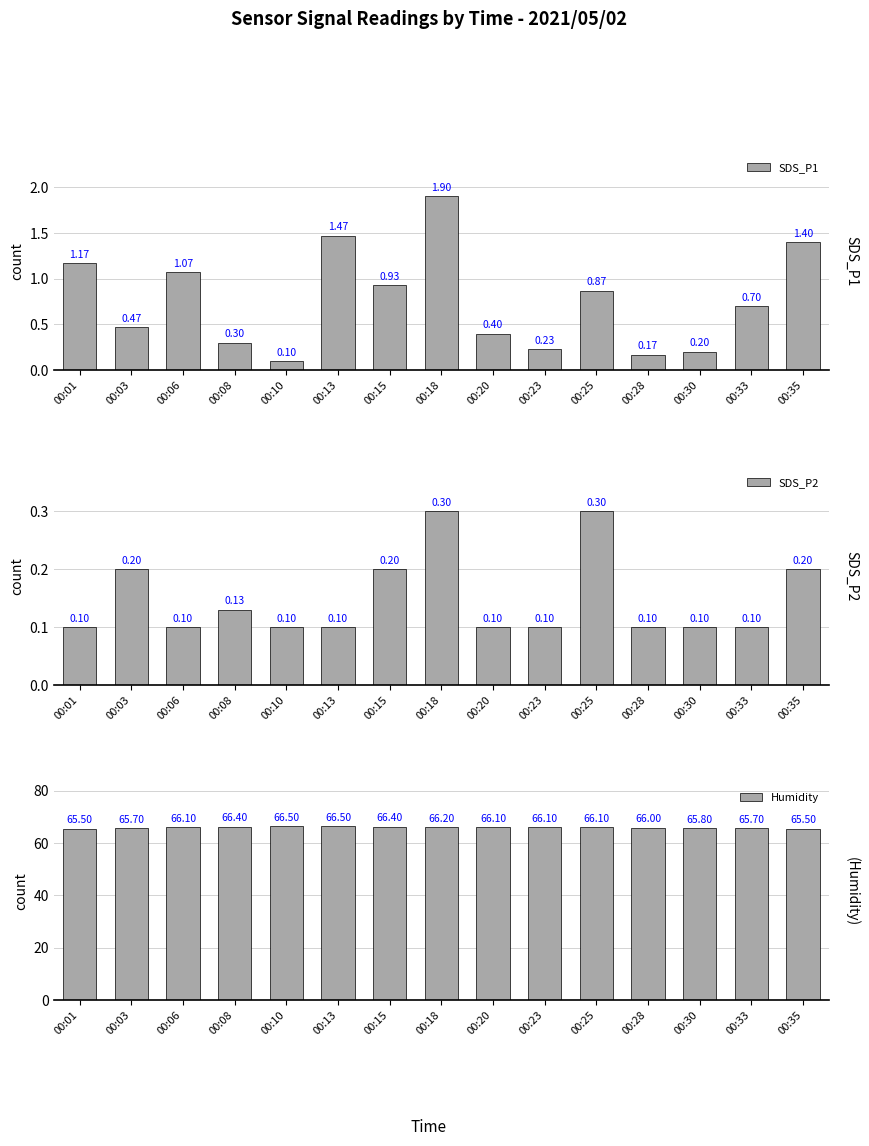

Is the value of SDS_P2 at 00:33 greater than the value of SDS_P1 at 00:33?

No